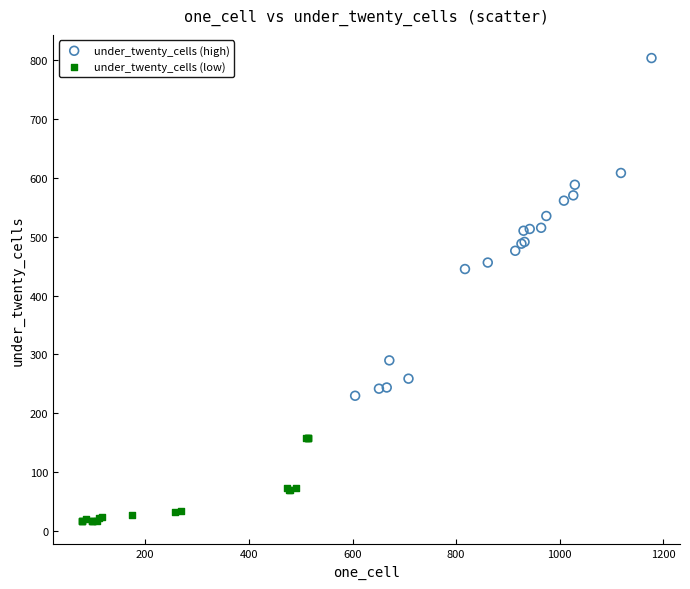

Which series contains the highest Y value?

under_twenty_cells (high)